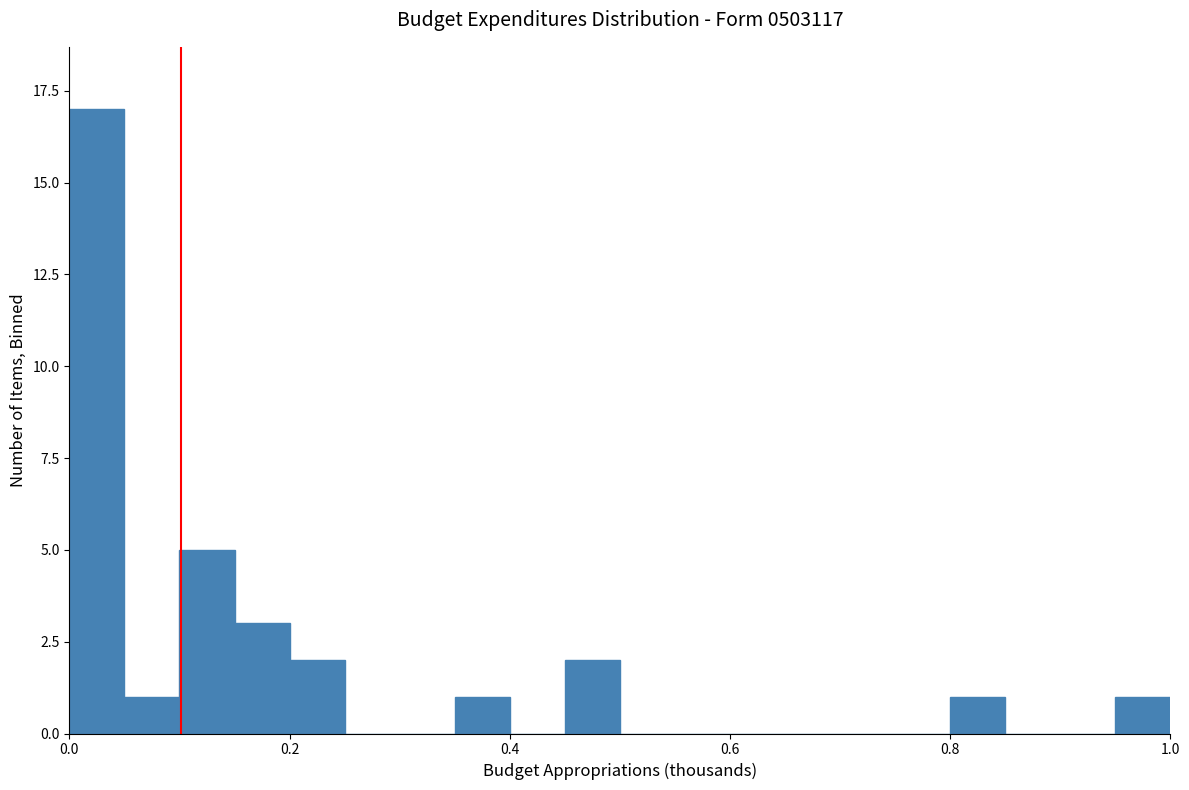

Around what value on the x-axis is the tallest bar? Give the approximate position of its centre, as read against the axis.

0.02